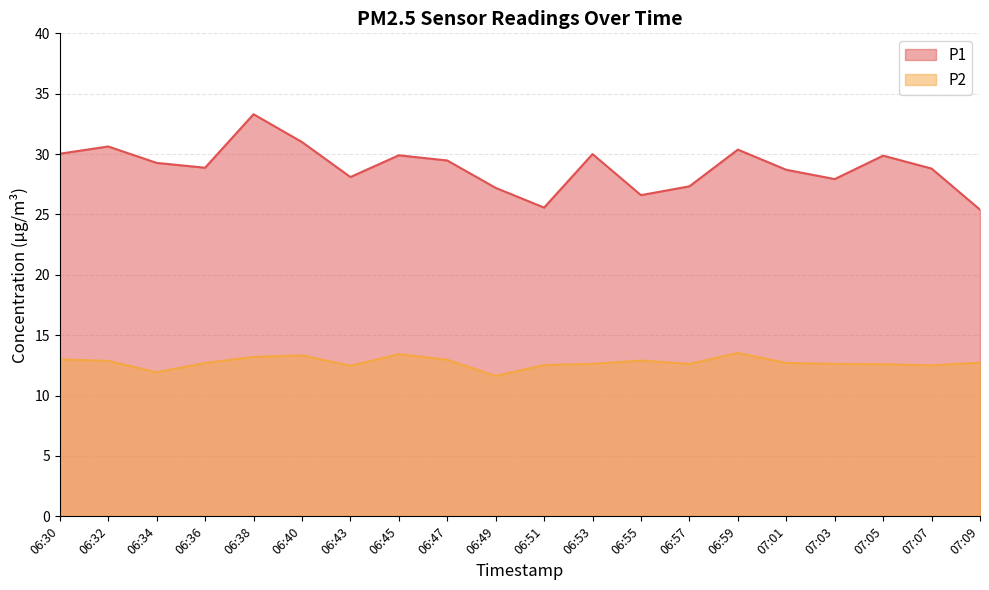

What is the sum of the P1 values at 06:43 and 07:07?

56.9